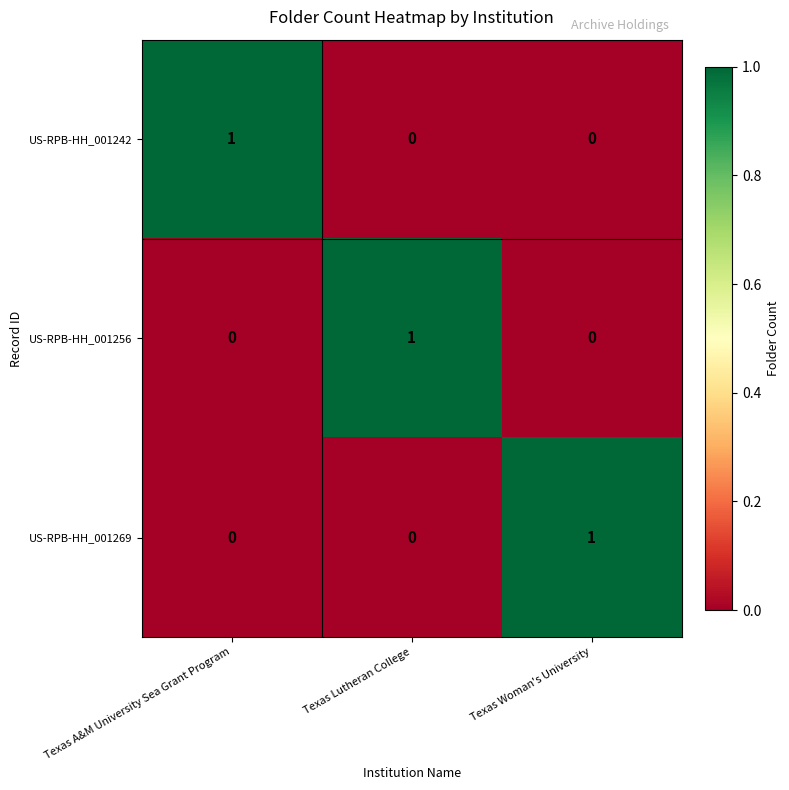

Count the US-RPB-HH_001269 values in the range 0 to 1.

3